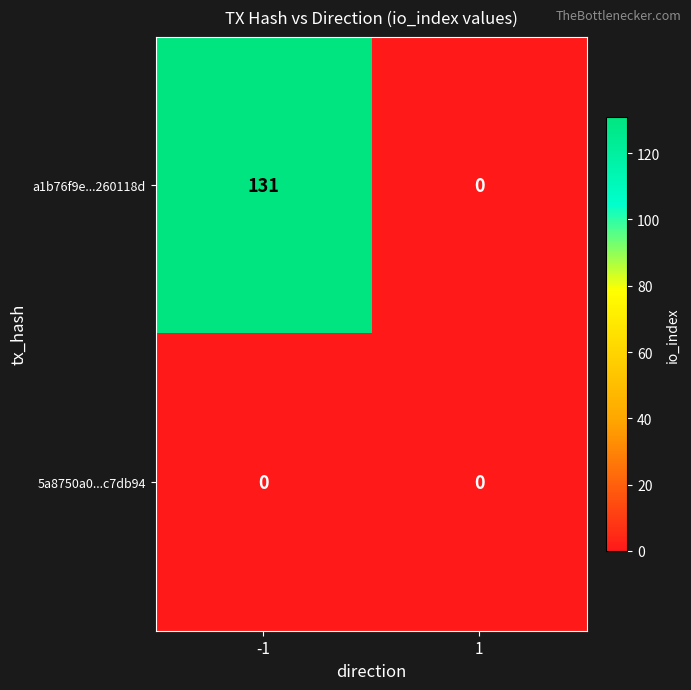

List the series in order of their overall mean, lowest first.

5a8750a0...c7db94, a1b76f9e...260118d